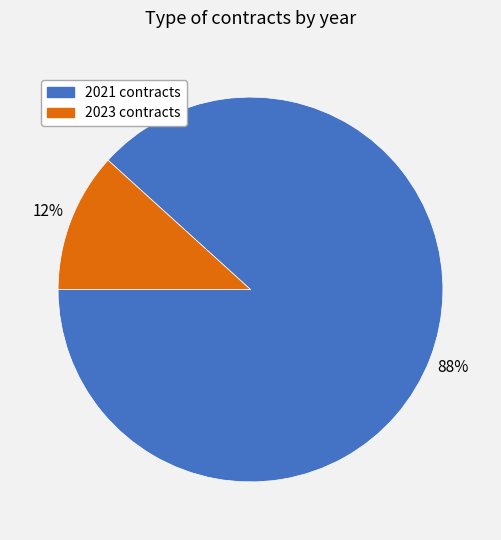

Combined, do 2021 contracts and 2023 contracts account for over 50%?

Yes